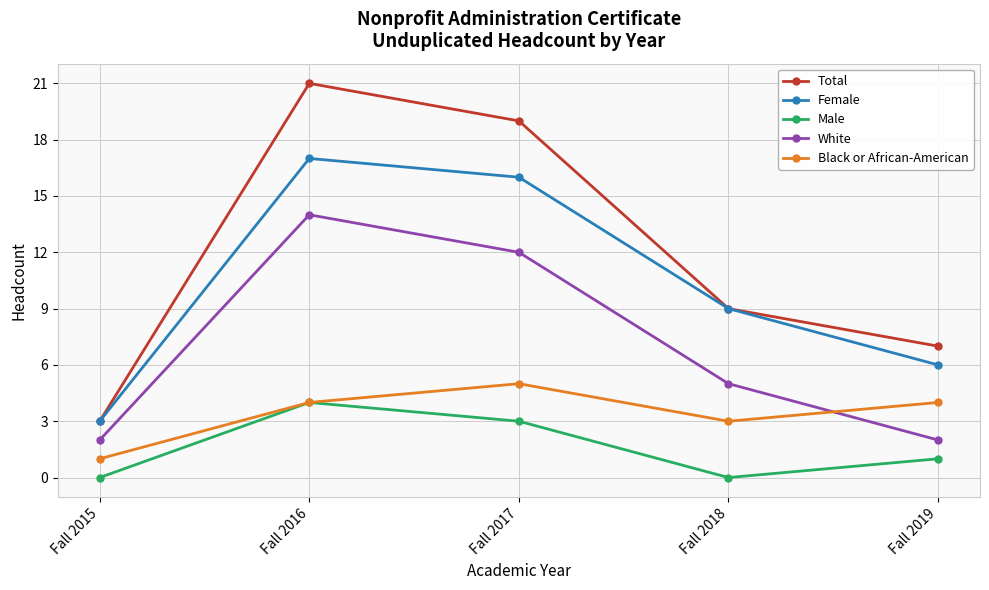

What is the sum of the Female values at Fall 2015 and Fall 2017?

19